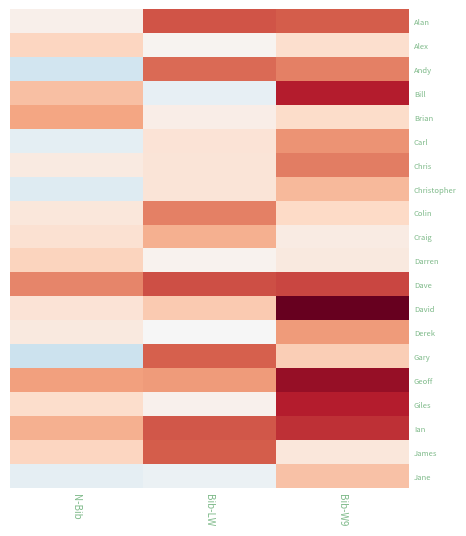

Reading right to left, list all the values displayed in this chart.

Alan: Bib-W9=0.6	Bib-LW=0.6	N-Bib=0.0
Alex: Bib-W9=0.2	Bib-LW=0.0	N-Bib=0.2
Andy: Bib-W9=0.5	Bib-LW=0.6	N-Bib=-0.2
Bill: Bib-W9=0.8	Bib-LW=-0.1	N-Bib=0.3
Brian: Bib-W9=0.2	Bib-LW=0.1	N-Bib=0.4
Carl: Bib-W9=0.4	Bib-LW=0.1	N-Bib=-0.1
Chris: Bib-W9=0.5	Bib-LW=0.1	N-Bib=0.1
Christopher: Bib-W9=0.3	Bib-LW=0.1	N-Bib=-0.1
Colin: Bib-W9=0.2	Bib-LW=0.5	N-Bib=0.1
Craig: Bib-W9=0.1	Bib-LW=0.4	N-Bib=0.2
Darren: Bib-W9=0.1	Bib-LW=0.0	N-Bib=0.2
Dave: Bib-W9=0.7	Bib-LW=0.6	N-Bib=0.5
David: Bib-W9=1.0	Bib-LW=0.3	N-Bib=0.1
Derek: Bib-W9=0.4	Bib-LW=-0.0	N-Bib=0.1
Gary: Bib-W9=0.2	Bib-LW=0.6	N-Bib=-0.2
Geoff: Bib-W9=0.9	Bib-LW=0.4	N-Bib=0.4
Giles: Bib-W9=0.8	Bib-LW=0.0	N-Bib=0.2
Ian: Bib-W9=0.7	Bib-LW=0.6	N-Bib=0.4
James: Bib-W9=0.1	Bib-LW=0.6	N-Bib=0.2
Jane: Bib-W9=0.3	Bib-LW=-0.1	N-Bib=-0.1